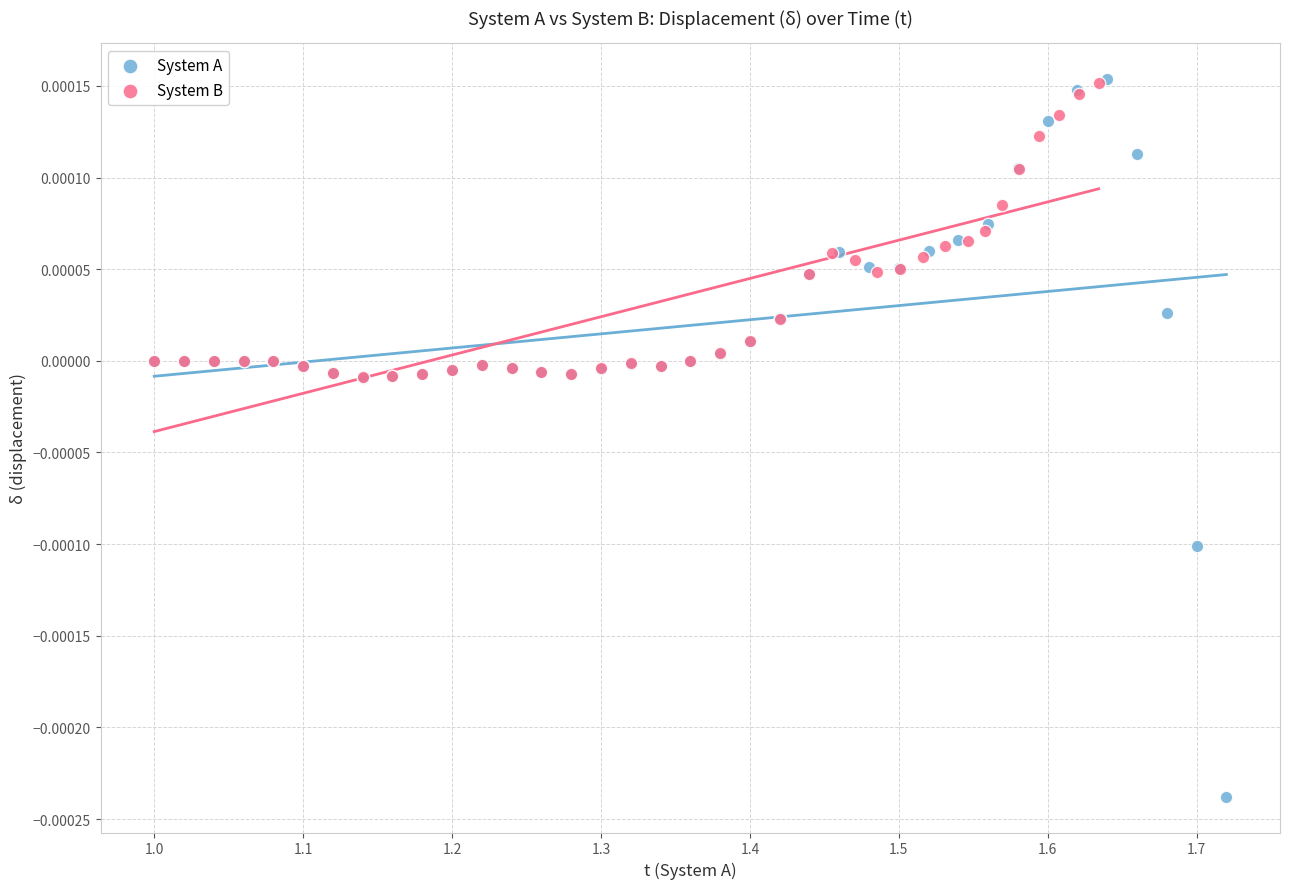

Which series has the widest spread of Y values?

System A